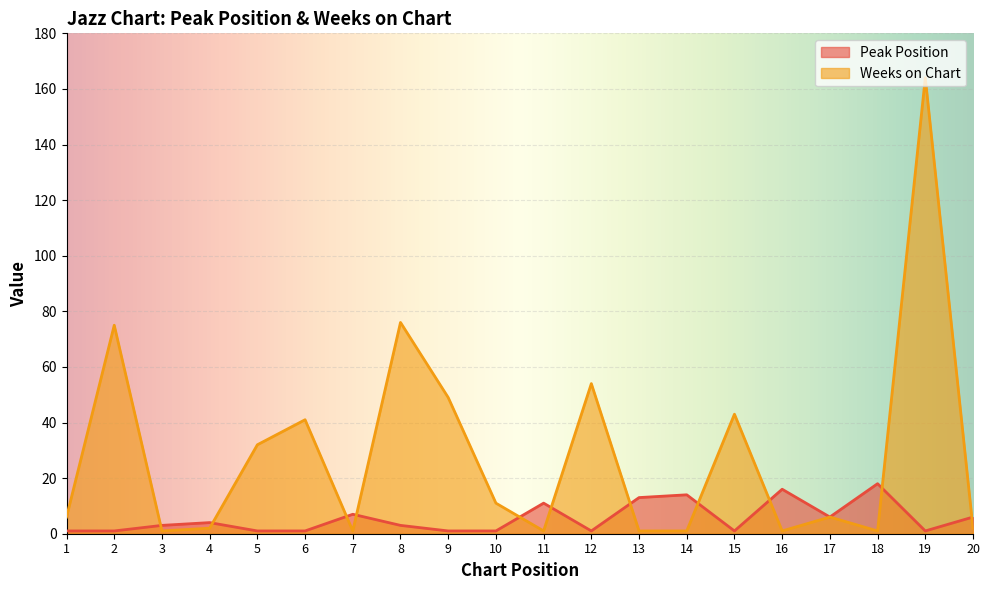

Reading left to right, list all the values displayed in this chart.

Peak Position: 1	1	3	4	1	1	7	3	1	1	11	1	13	14	1	16	6	18	1	6
Weeks on Chart: 6	75	1	2	32	41	1	76	49	11	1	54	1	1	43	1	6	1	164	2